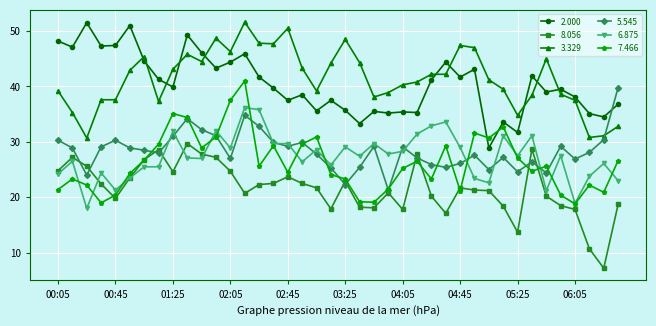

Which series has the largest total across all categories?

3.329